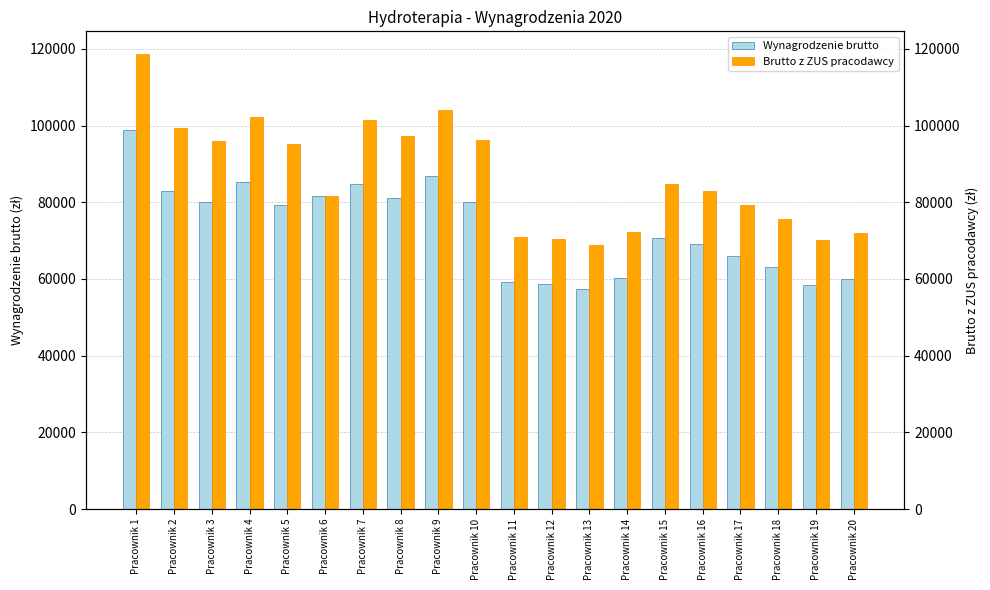

At which category is the sum across all series the highest?

Pracownik 1